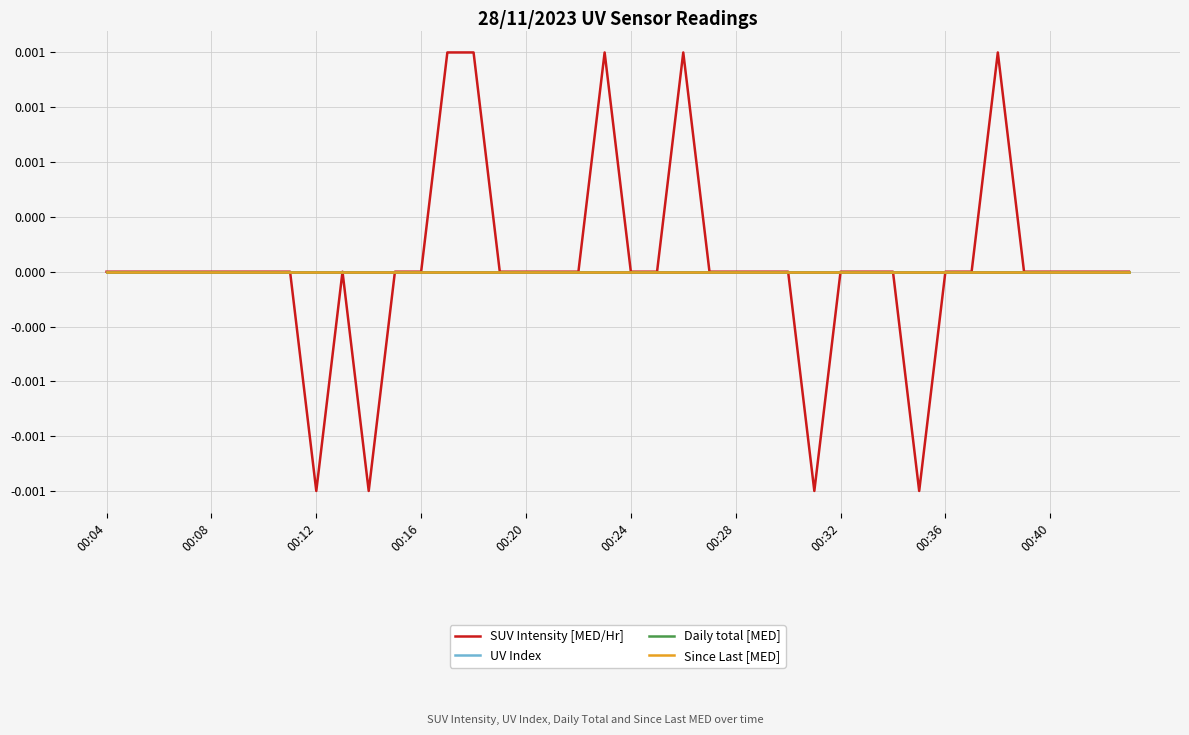

True or false: Since Last [MED] has more than 2 interior local peaks.

False